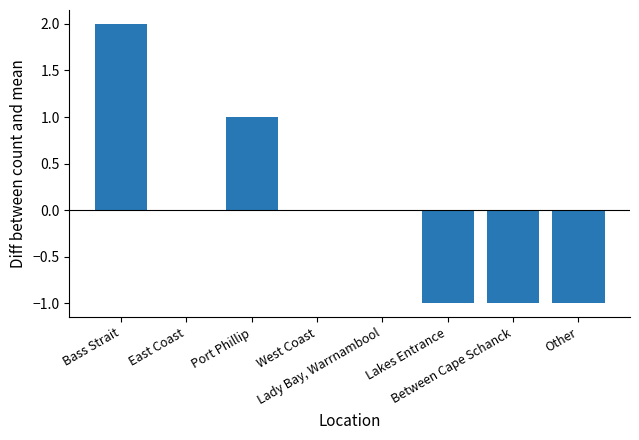

What is the change in value from East Coast to Lakes Entrance?

-1